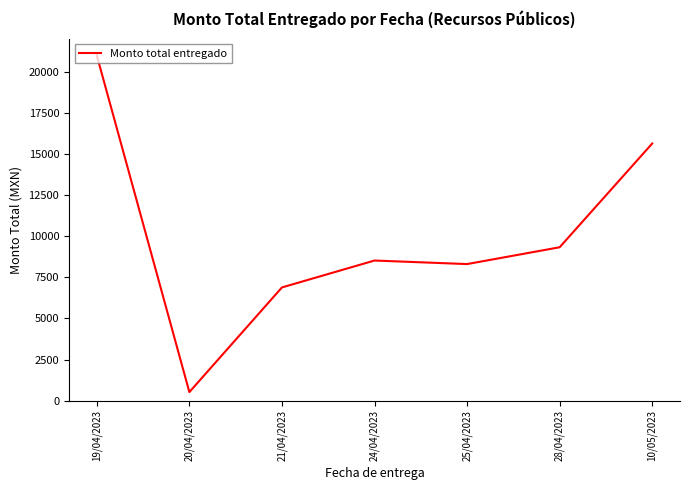

What position from the left is 20/04/2023?

2